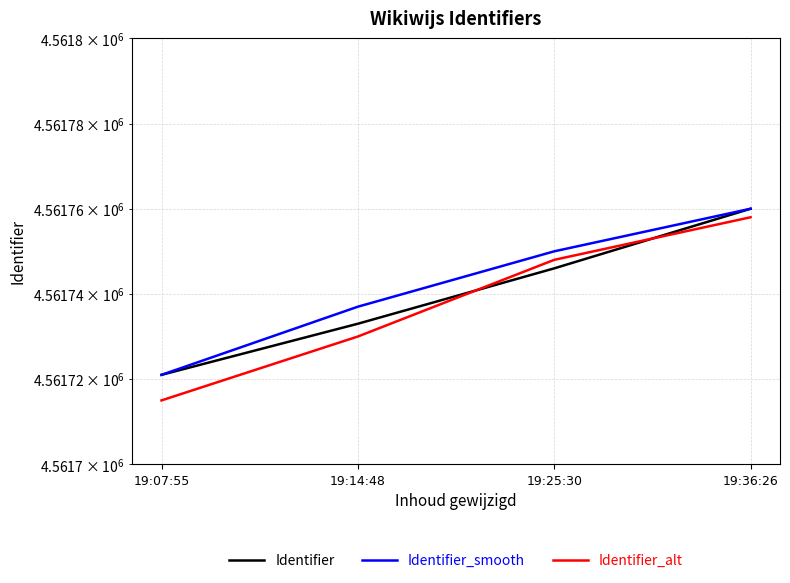

Which series has the largest total across all categories?

Identifier_smooth